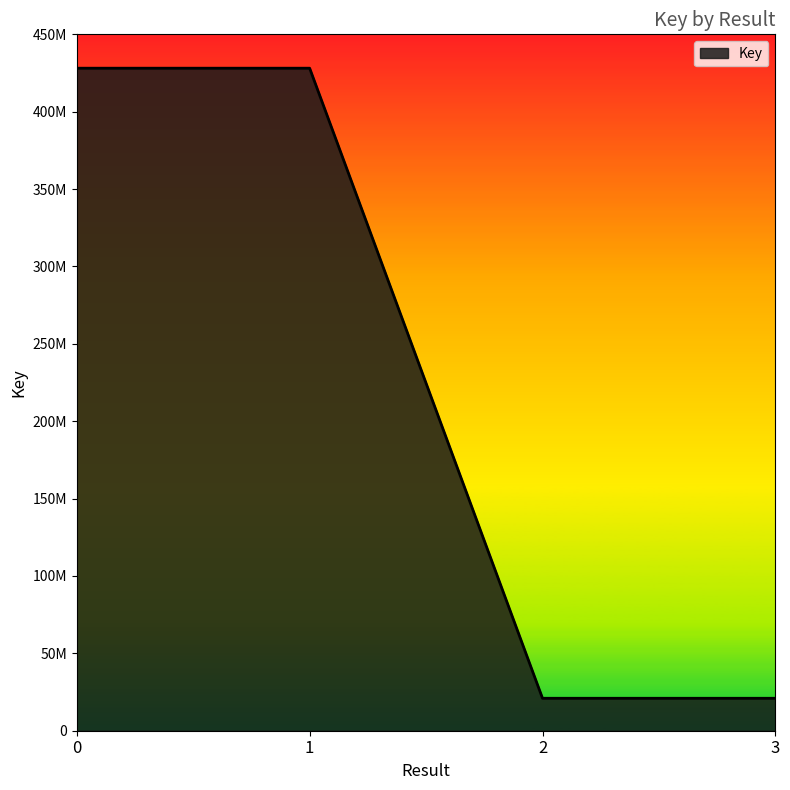

Which category has the highest value across all series?

1